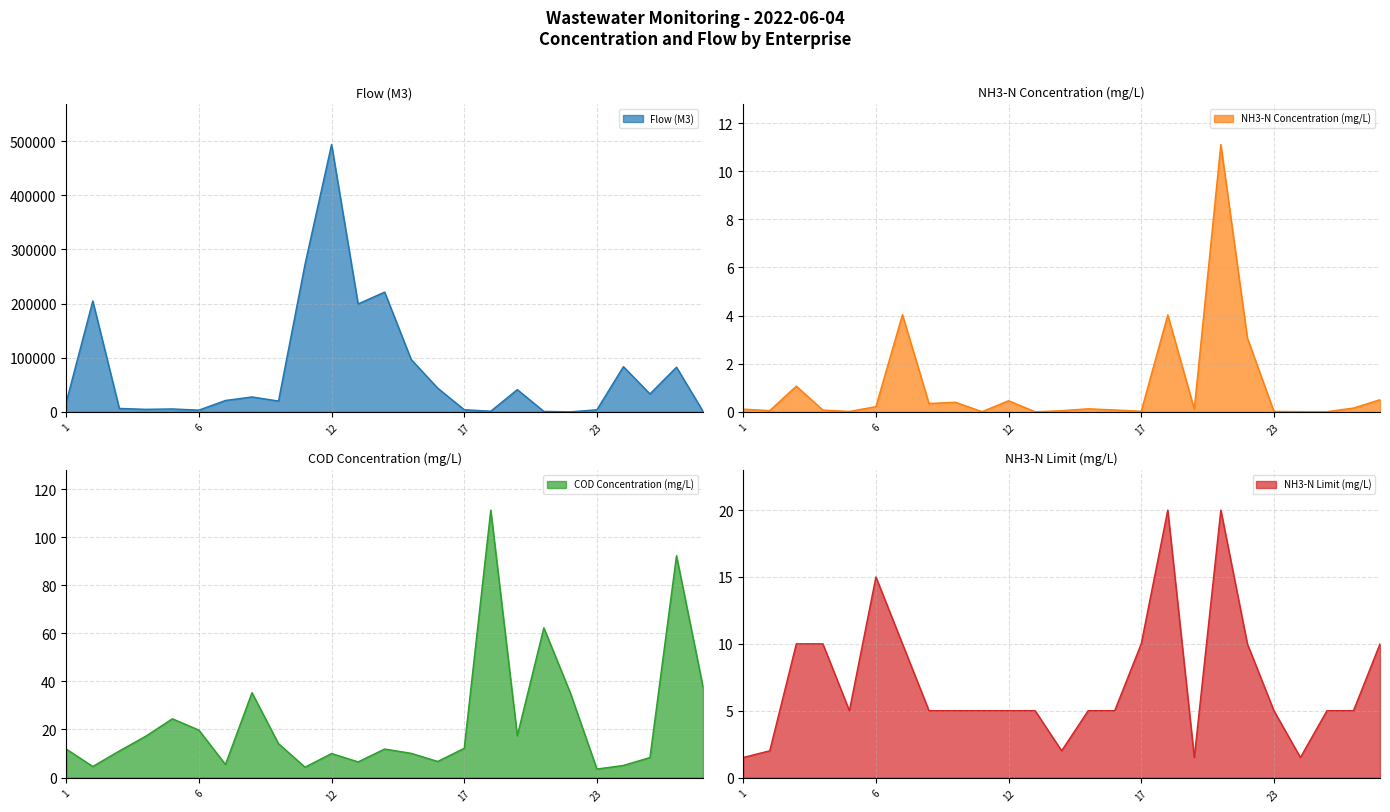

What is the maximum value shown in the chart?

493605.5